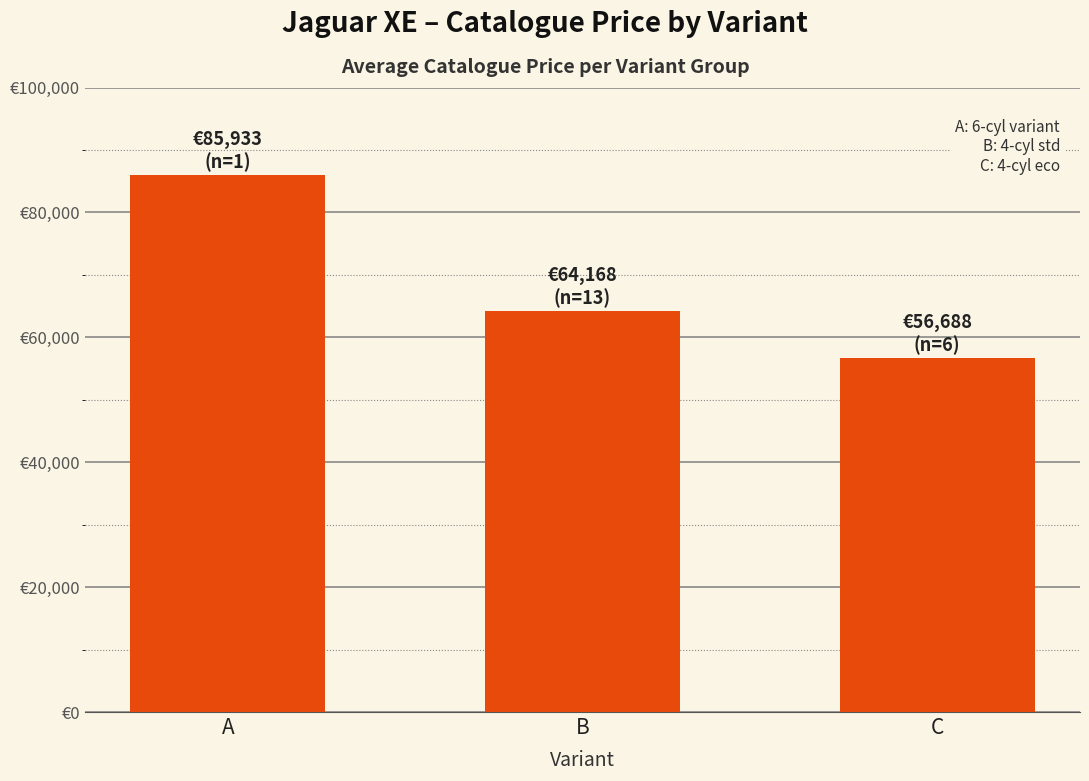

Is it true that the value at B is 64167.8?

True